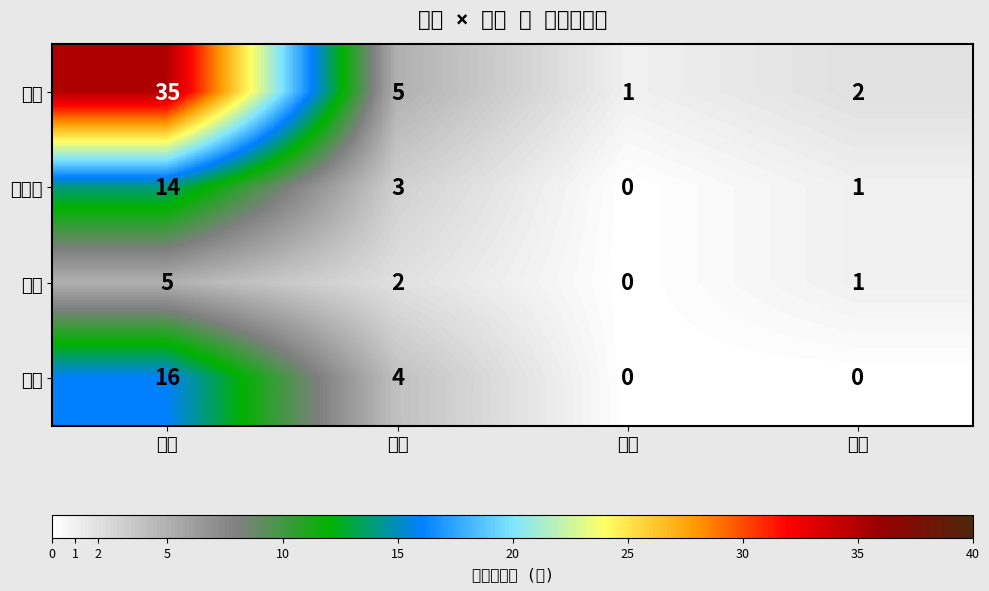

At which category is the sum across all series the highest?

博士